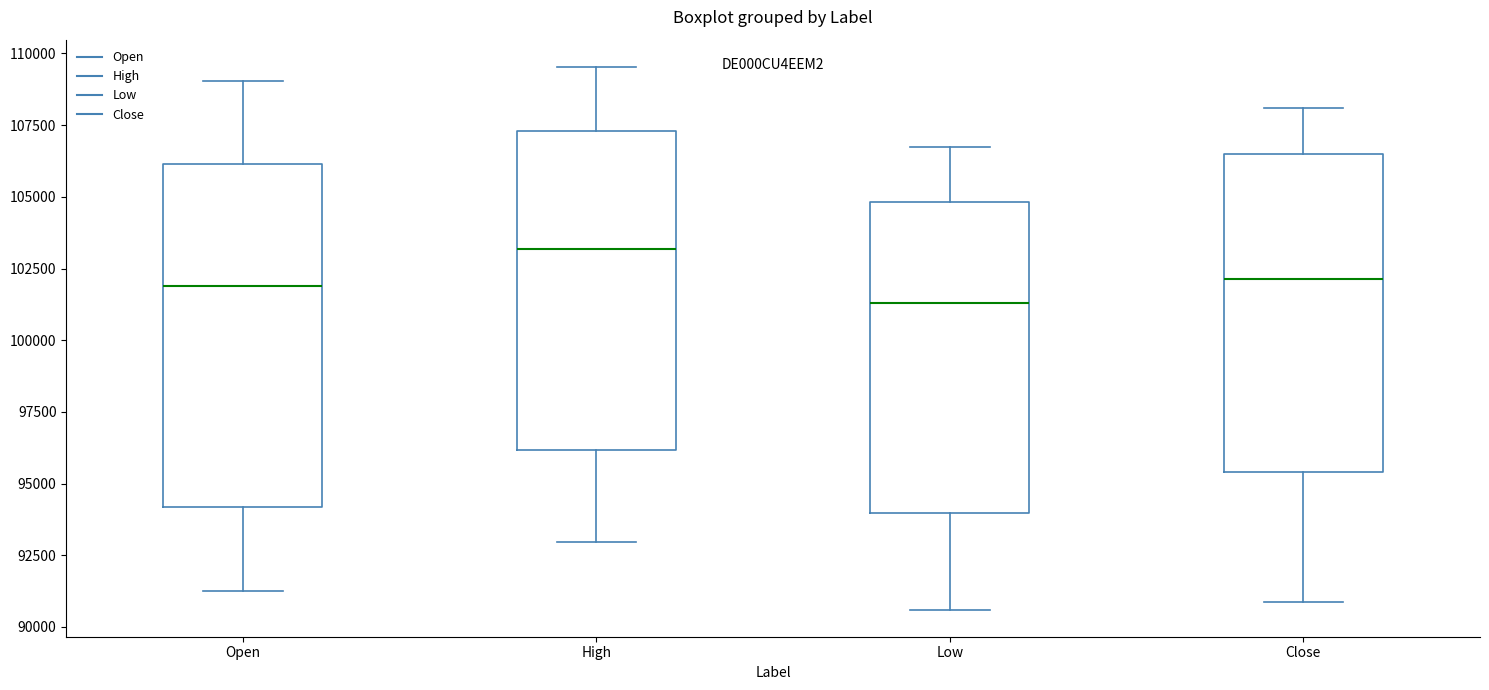

Where does the lower whisker of the box for High end on the y-axis? The values are not printed on the chart, so give them approximately, as read against the axis.

93000